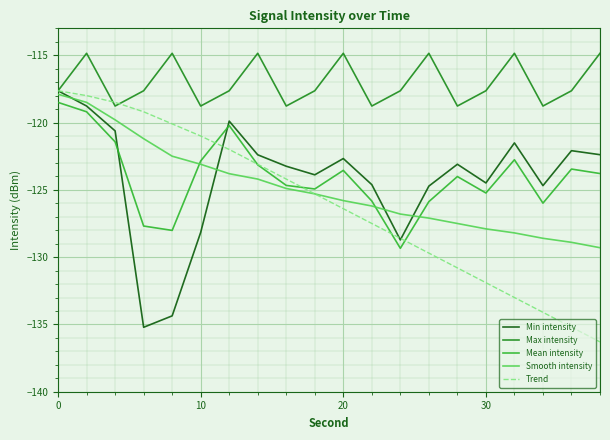

Which series has the largest total across all categories?

Max intensity